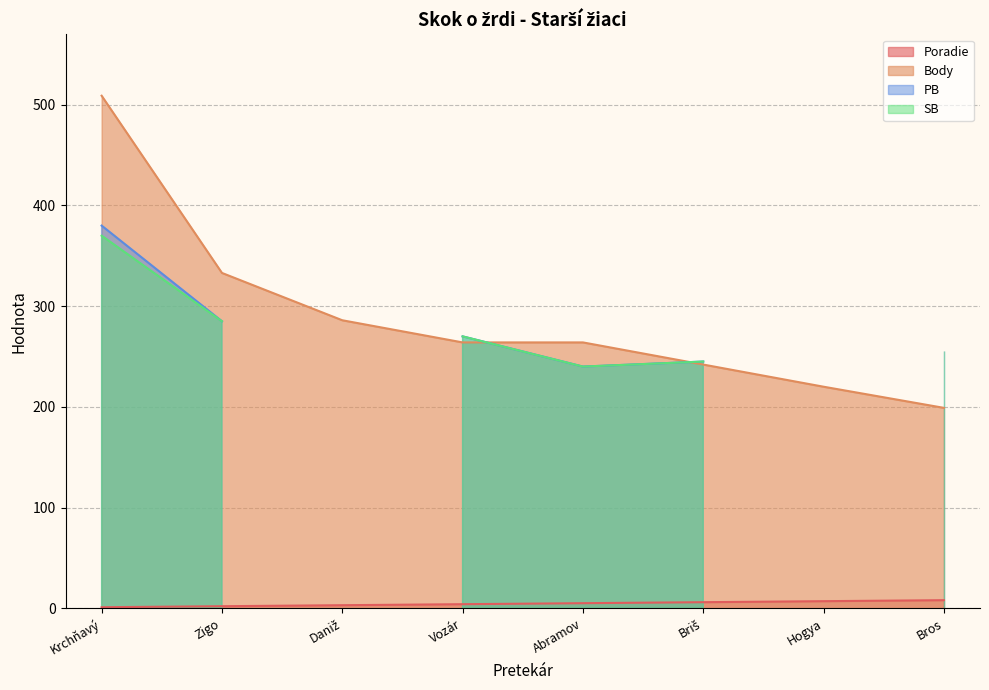

The Poradie series shows 9 at Briš. True or false?

False